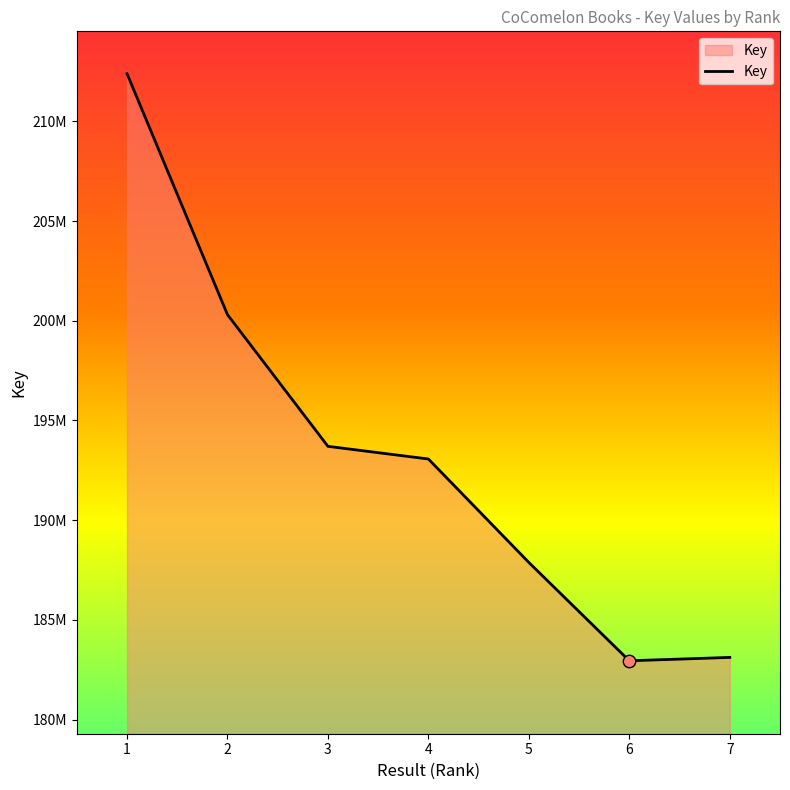

What is the change in value from 5 to 7?

-4761672